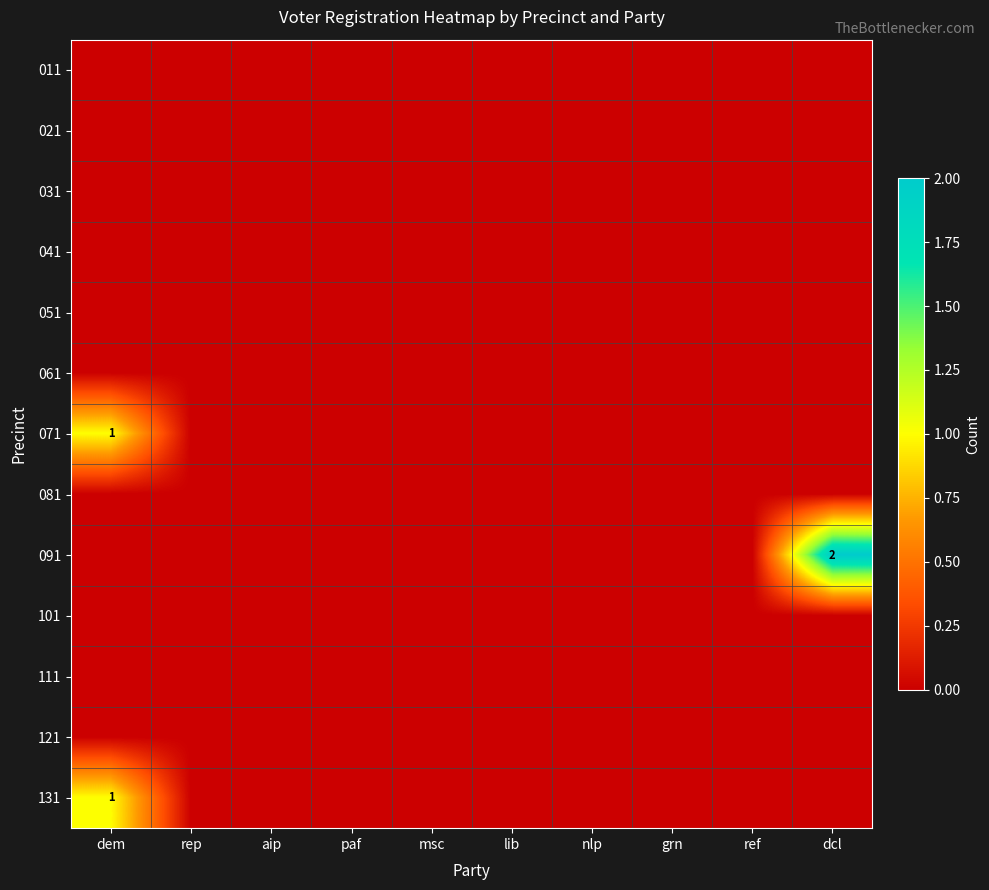

Rank the series at paf from lowest to highest value.

011, 021, 031, 041, 051, 061, 071, 081, 091, 101, 111, 121, 131